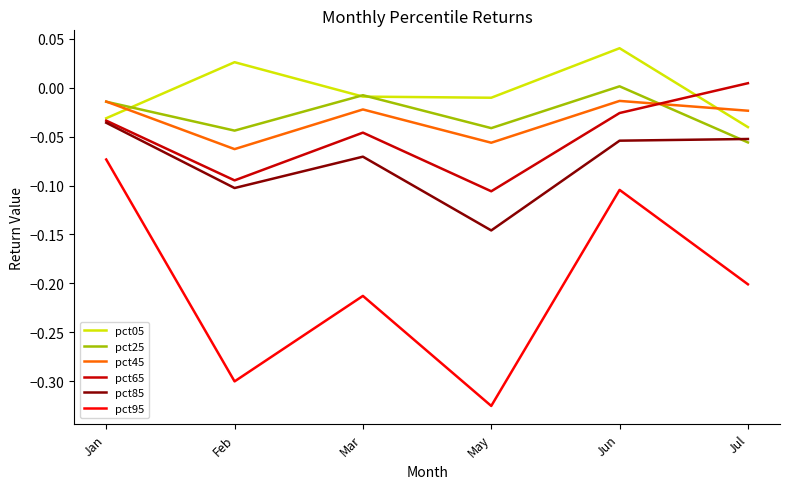

Is the value of pct65 at Jun greater than the value of pct45 at Jan?

No